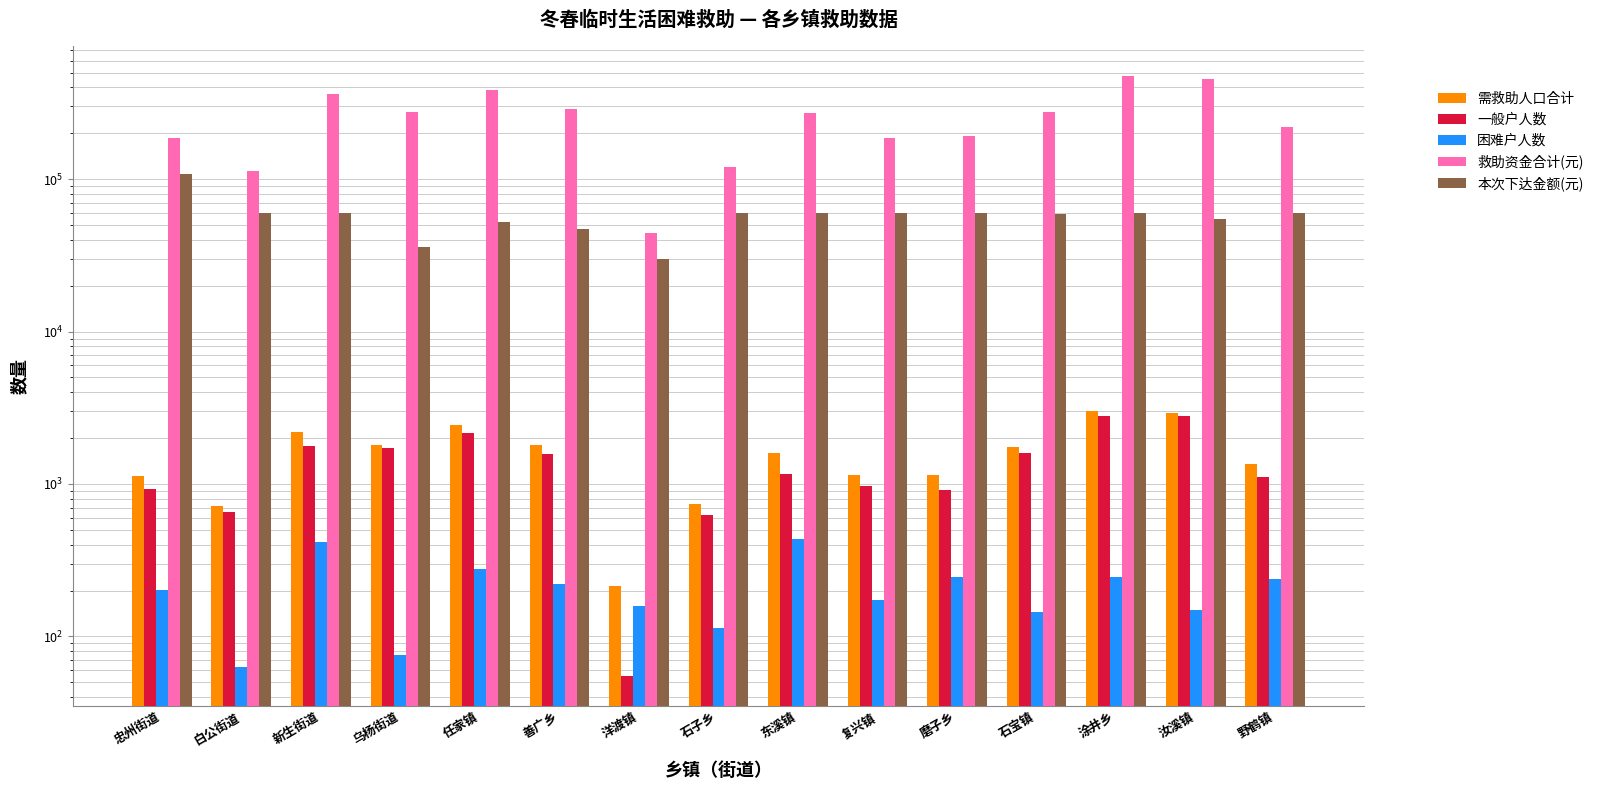

Rank the series at 复兴镇 from highest to lowest value.

救助资金合计(元), 本次下达金额(元), 需救助人口合计, 一般户人数, 困难户人数